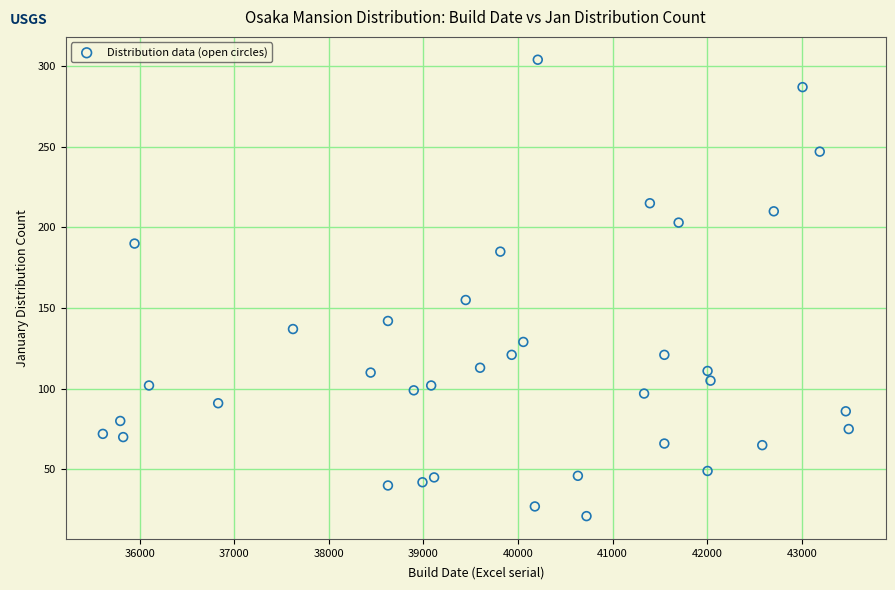

What is the range of X values (max minus min)?

7885